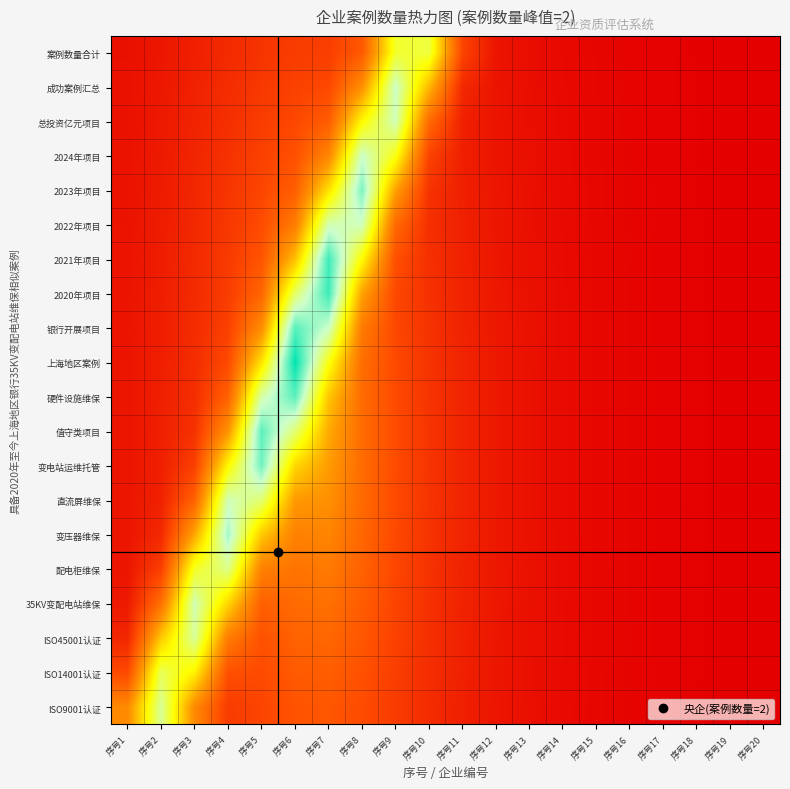

Reading left to right, what are all the values shown in this chart?

ISO9001认证: 序号1=1.6	序号2=3.3	序号3=1.6	序号4=0.7	序号5=0.8	序号6=1.0	序号7=1.0	序号8=0.9	序号9=0.7	序号10=0.5	序号11=0.4	序号12=0.3	序号13=0.2	序号14=0.1	序号15=0.1	序号16=0.1	序号17=0.1	序号18=0.0	序号19=0.0	序号20=0.0
ISO14001认证: 序号1=0.9	序号2=3.0	序号3=2.6	序号4=0.9	序号5=0.9	序号6=1.1	序号7=1.1	序号8=1.0	序号9=0.7	序号10=0.5	序号11=0.4	序号12=0.3	序号13=0.2	序号14=0.1	序号15=0.1	序号16=0.1	序号17=0.1	序号18=0.0	序号19=0.0	序号20=0.0
ISO45001认证: 序号1=0.5	序号2=2.2	序号3=3.3	序号4=1.5	序号5=1.0	序号6=1.2	序号7=1.2	序号8=1.0	序号9=0.8	序号10=0.6	序号11=0.4	序号12=0.3	序号13=0.2	序号14=0.1	序号15=0.1	序号16=0.1	序号17=0.1	序号18=0.0	序号19=0.0	序号20=0.0
35KV变配电站维保: 序号1=0.3	序号2=1.3	序号3=3.5	序号4=2.3	序号5=1.1	序号6=1.2	序号7=1.3	序号8=1.1	序号9=0.8	序号10=0.6	序号11=0.4	序号12=0.3	序号13=0.2	序号14=0.1	序号15=0.1	序号16=0.1	序号17=0.1	序号18=0.0	序号19=0.0	序号20=0.0
配电柜维保: 序号1=0.3	序号2=0.7	序号3=2.8	序号4=3.3	序号5=1.5	序号6=1.4	序号7=1.4	序号8=1.1	序号9=0.8	序号10=0.6	序号11=0.4	序号12=0.3	序号13=0.2	序号14=0.2	序号15=0.1	序号16=0.1	序号17=0.1	序号18=0.0	序号19=0.0	序号20=0.0
变压器维保: 序号1=0.3	序号2=0.5	序号3=1.9	序号4=3.7	序号5=2.2	序号6=1.5	序号7=1.6	序号8=1.2	序号9=0.9	序号10=0.6	序号11=0.4	序号12=0.3	序号13=0.2	序号14=0.2	序号15=0.1	序号16=0.1	序号17=0.1	序号18=0.0	序号19=0.0	序号20=0.0
直流屏维保: 序号1=0.3	序号2=0.4	序号3=1.2	序号4=3.5	序号5=3.2	序号6=1.8	序号7=1.7	序号8=1.2	序号9=0.9	序号10=0.6	序号11=0.4	序号12=0.3	序号13=0.2	序号14=0.2	序号15=0.1	序号16=0.1	序号17=0.1	序号18=0.0	序号19=0.0	序号20=0.0
变电站运维托管: 序号1=0.3	序号2=0.4	序号3=0.8	序号4=2.6	序号5=3.9	序号6=2.3	序号7=1.8	序号8=1.3	序号9=0.9	序号10=0.6	序号11=0.4	序号12=0.3	序号13=0.2	序号14=0.2	序号15=0.1	序号16=0.1	序号17=0.1	序号18=0.0	序号19=0.0	序号20=0.0
值守类项目: 序号1=0.3	序号2=0.4	序号3=0.6	序号4=1.7	序号5=4.0	序号6=3.2	序号7=1.9	序号8=1.3	序号9=0.9	序号10=0.6	序号11=0.4	序号12=0.3	序号13=0.2	序号14=0.2	序号15=0.1	序号16=0.1	序号17=0.1	序号18=0.0	序号19=0.0	序号20=0.0
硬件设施维保: 序号1=0.3	序号2=0.4	序号3=0.6	序号4=1.1	序号5=3.4	序号6=4.0	序号7=2.2	序号8=1.3	序号9=0.9	序号10=0.6	序号11=0.4	序号12=0.3	序号13=0.2	序号14=0.2	序号15=0.1	序号16=0.1	序号17=0.1	序号18=0.0	序号19=0.0	序号20=0.0
上海地区案例: 序号1=0.3	序号2=0.4	序号3=0.5	序号4=0.9	序号5=2.4	序号6=4.4	序号7=2.7	序号8=1.3	序号9=0.9	序号10=0.6	序号11=0.4	序号12=0.3	序号13=0.2	序号14=0.2	序号15=0.1	序号16=0.1	序号17=0.1	序号18=0.0	序号19=0.0	序号20=0.0
银行开展项目: 序号1=0.3	序号2=0.4	序号3=0.5	序号4=0.8	序号5=1.6	序号6=4.1	序号7=3.5	序号8=1.4	序号9=0.9	序号10=0.6	序号11=0.4	序号12=0.3	序号13=0.2	序号14=0.2	序号15=0.1	序号16=0.1	序号17=0.1	序号18=0.0	序号19=0.0	序号20=0.0
2020年项目: 序号1=0.3	序号2=0.4	序号3=0.5	序号4=0.7	序号5=1.2	序号6=3.1	序号7=4.2	序号8=1.9	序号9=0.9	序号10=0.6	序号11=0.4	序号12=0.3	序号13=0.2	序号14=0.1	序号15=0.1	序号16=0.1	序号17=0.1	序号18=0.0	序号19=0.0	序号20=0.0
2021年项目: 序号1=0.3	序号2=0.4	序号3=0.5	序号4=0.7	序号5=1.0	序号6=2.1	序号7=4.2	序号8=2.6	序号9=0.9	序号10=0.6	序号11=0.4	序号12=0.3	序号13=0.2	序号14=0.1	序号15=0.1	序号16=0.1	序号17=0.1	序号18=0.0	序号19=0.0	序号20=0.0
2022年项目: 序号1=0.3	序号2=0.4	序号3=0.5	序号4=0.7	序号5=0.9	序号6=1.5	序号7=3.4	序号8=3.5	序号9=1.2	序号10=0.6	序号11=0.4	序号12=0.3	序号13=0.2	序号14=0.1	序号15=0.1	序号16=0.1	序号17=0.1	序号18=0.0	序号19=0.0	序号20=0.0
2023年项目: 序号1=0.2	序号2=0.3	序号3=0.5	序号4=0.6	序号5=0.8	序号6=1.1	序号7=2.4	序号8=3.9	序号9=1.9	序号10=0.6	序号11=0.4	序号12=0.3	序号13=0.2	序号14=0.1	序号15=0.1	序号16=0.1	序号17=0.1	序号18=0.0	序号19=0.0	序号20=0.0
2024年项目: 序号1=0.2	序号2=0.3	序号3=0.4	序号4=0.6	序号5=0.8	序号6=0.9	序号7=1.6	序号8=3.5	序号9=2.8	序号10=0.8	序号11=0.4	序号12=0.3	序号13=0.2	序号14=0.1	序号15=0.1	序号16=0.1	序号17=0.1	序号18=0.0	序号19=0.0	序号20=0.0
总投资亿元项目: 序号1=0.2	序号2=0.3	序号3=0.4	序号4=0.6	序号5=0.7	序号6=0.9	序号7=1.1	序号8=2.6	序号9=3.5	序号10=1.3	序号11=0.4	序号12=0.3	序号13=0.2	序号14=0.1	序号15=0.1	序号16=0.1	序号17=0.0	序号18=0.0	序号19=0.0	序号20=0.0
成功案例汇总: 序号1=0.2	序号2=0.3	序号3=0.4	序号4=0.5	序号5=0.7	序号6=0.8	序号7=0.9	序号8=1.7	序号9=3.5	序号10=2.1	序号11=0.5	序号12=0.3	序号13=0.2	序号14=0.1	序号15=0.1	序号16=0.1	序号17=0.0	序号18=0.0	序号19=0.0	序号20=0.0
案例数量合计: 序号1=0.2	序号2=0.3	序号3=0.4	序号4=0.5	序号5=0.6	序号6=0.7	序号7=0.7	序号8=1.0	序号9=2.9	序号10=3.0	序号11=0.8	序号12=0.3	序号13=0.2	序号14=0.1	序号15=0.1	序号16=0.1	序号17=0.0	序号18=0.0	序号19=0.0	序号20=0.0